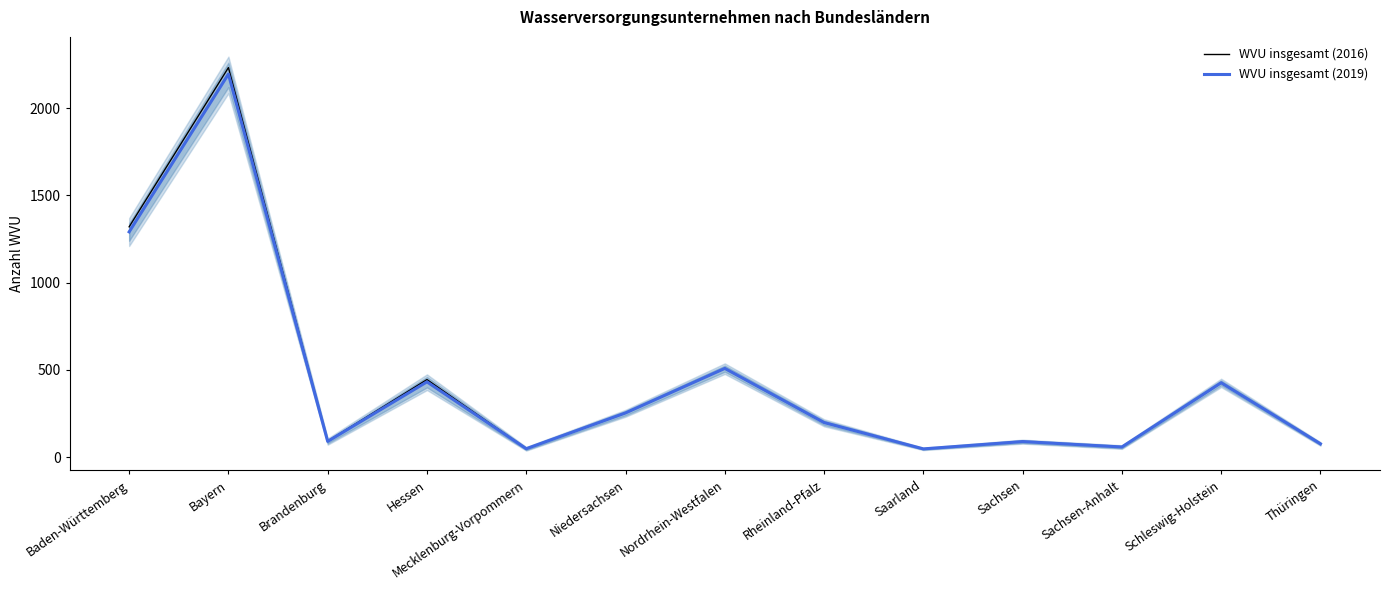

What is the value of the WVU insgesamt (2019) point at the 11th from the left?

59